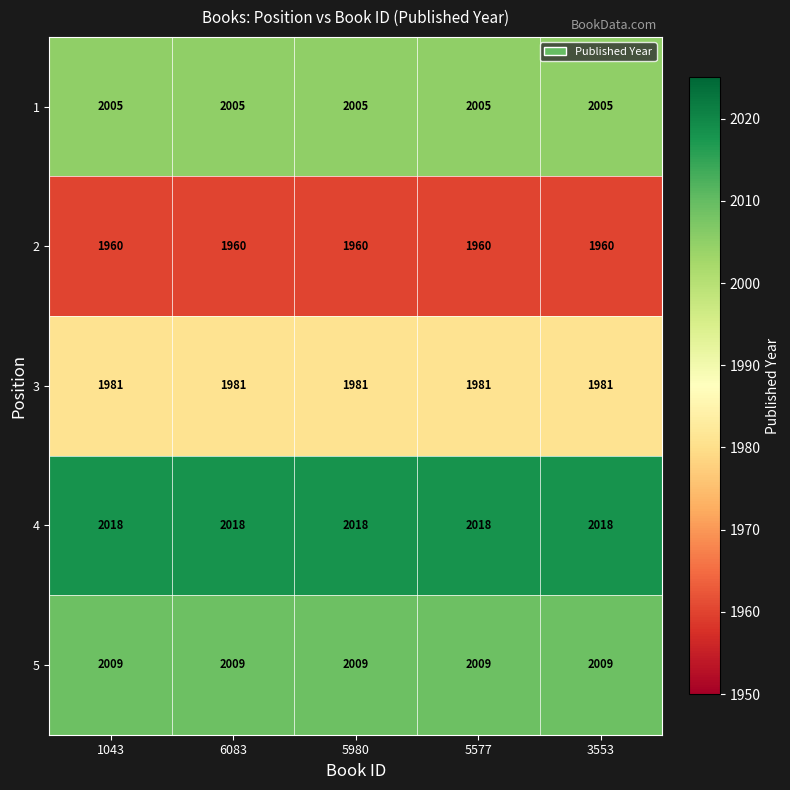

What is the total value across all series at 5980?

9973